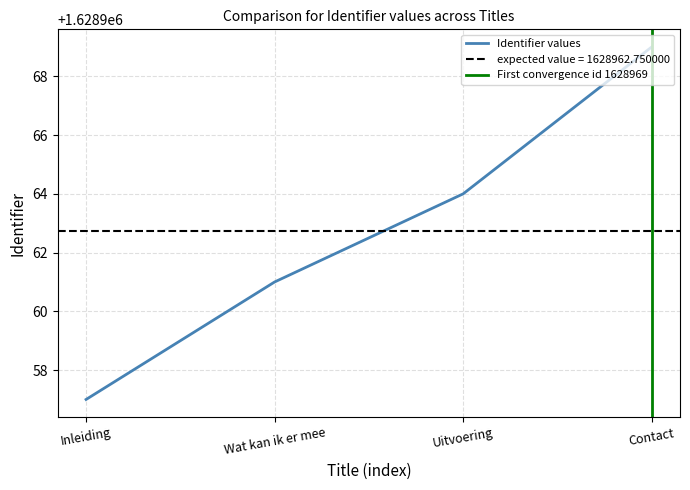

True or false: the data shows 1628957 at Inleiding.

True